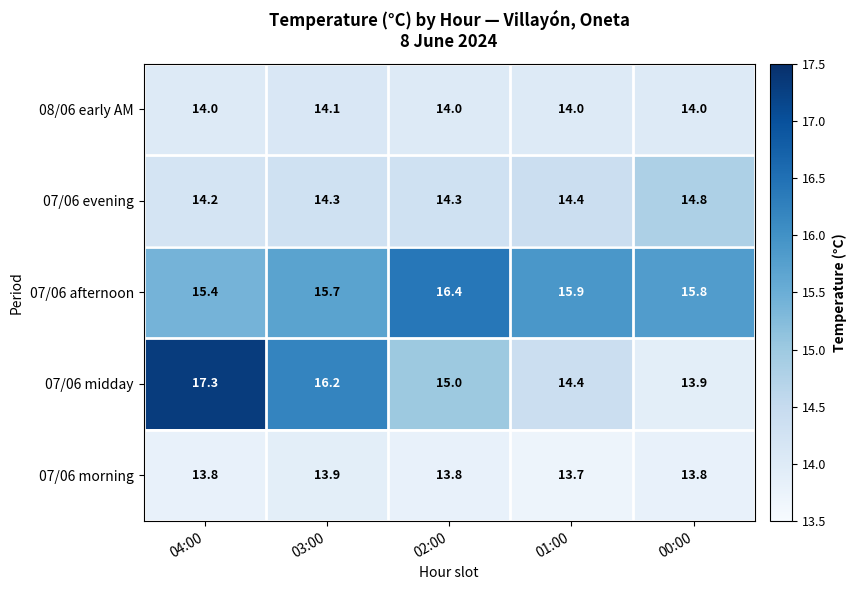

Which series has the widest spread of values?

07/06 midday